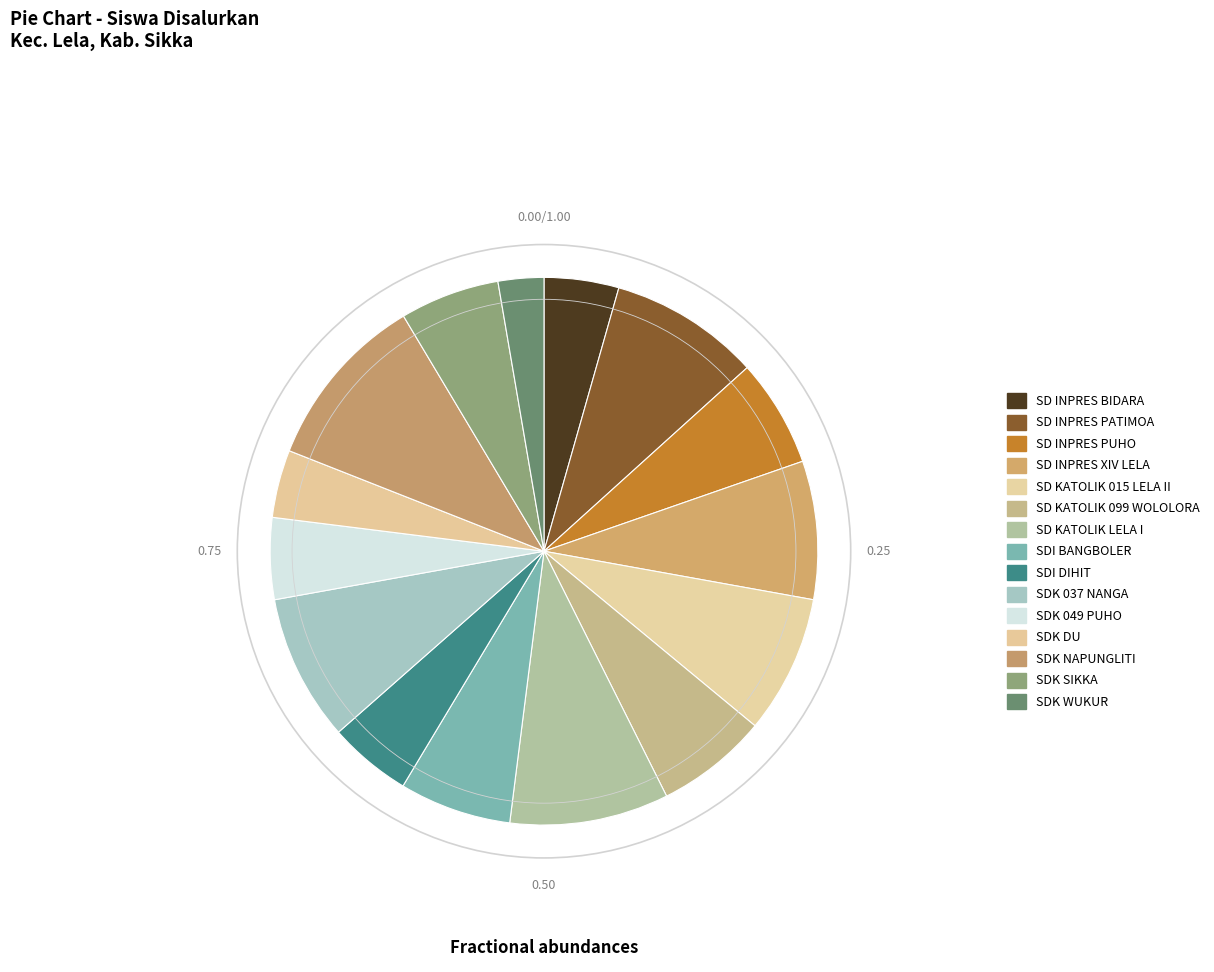

To the nearest percent, what is the average slice percentage?

7%